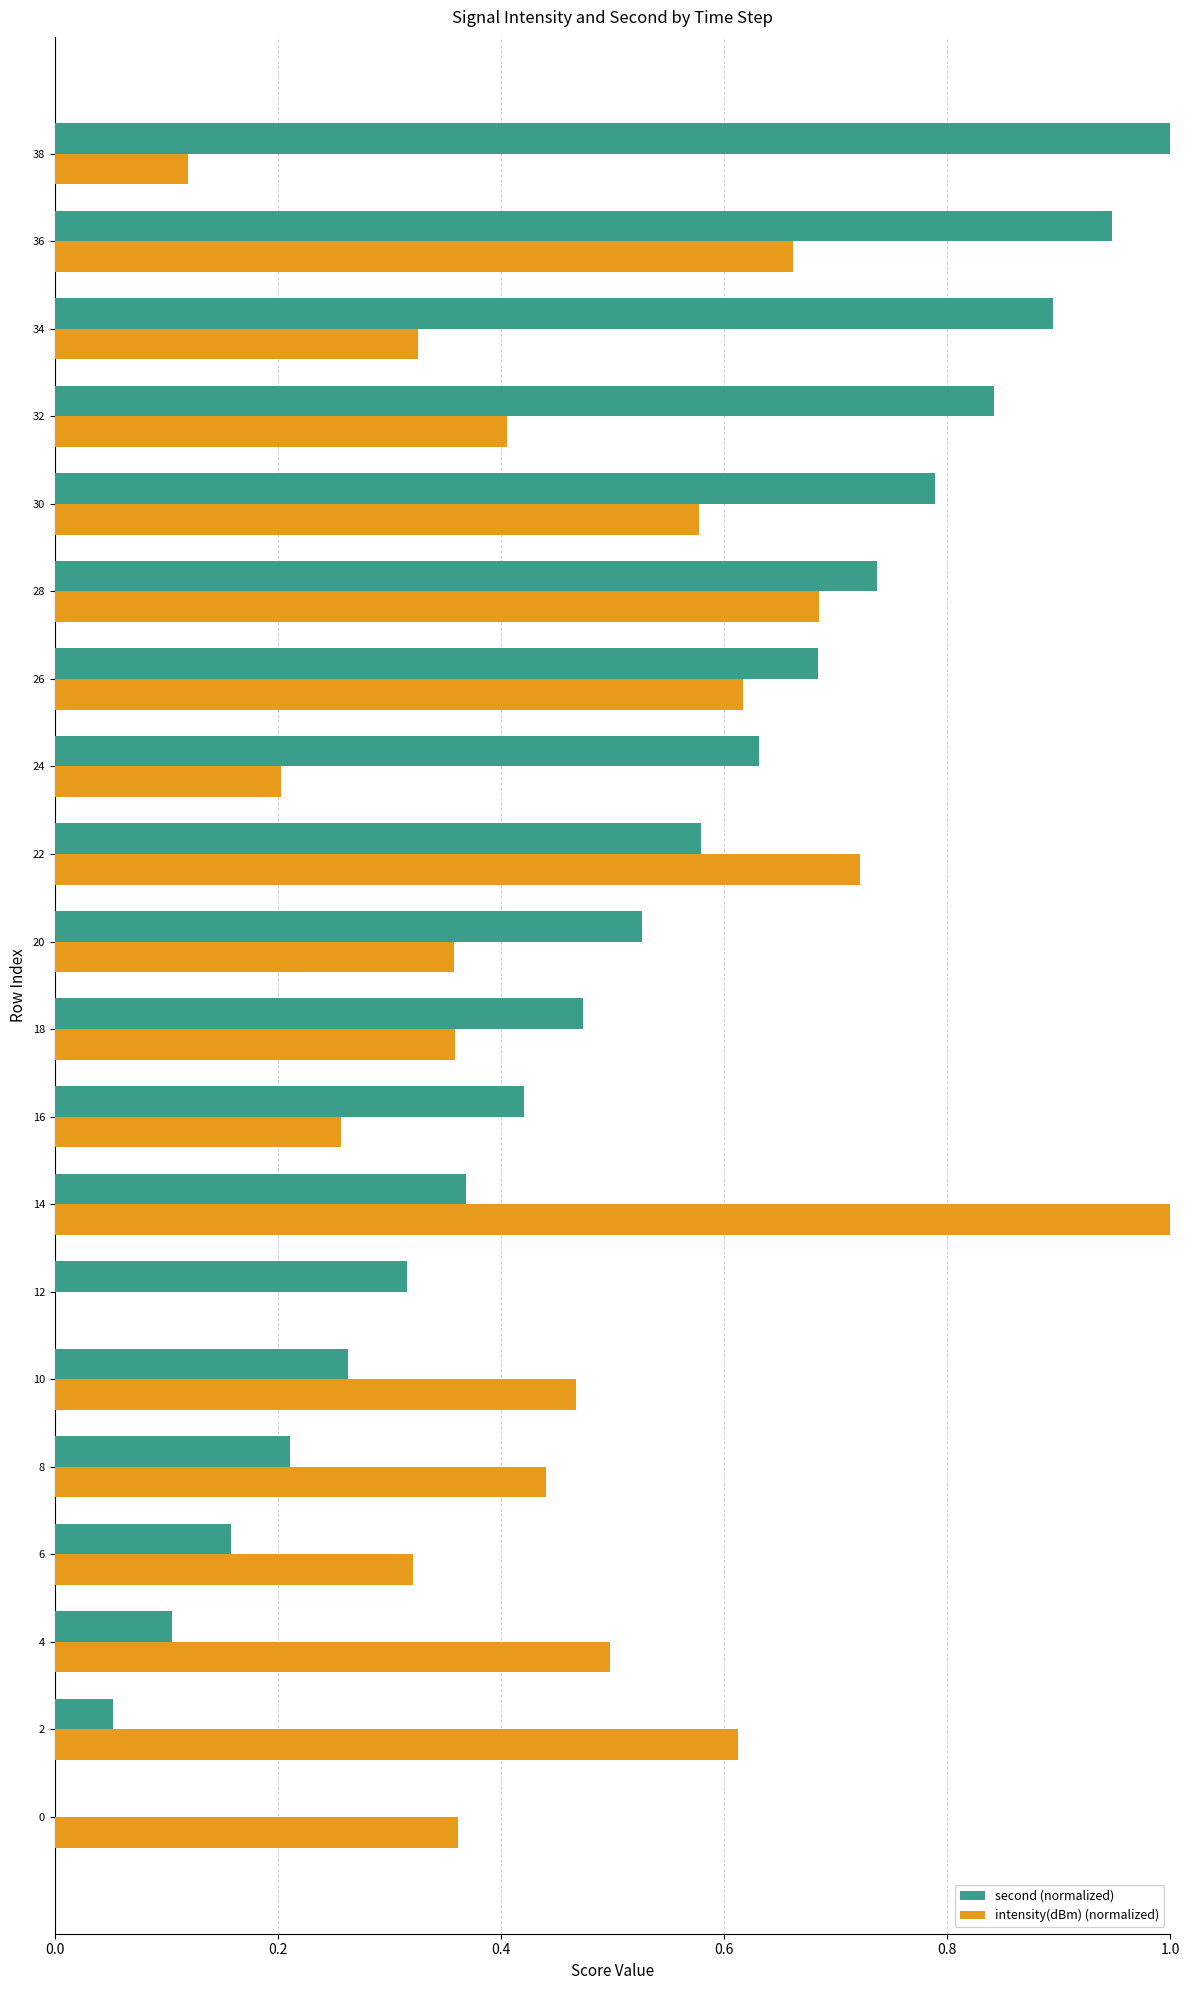

Which series changed the most between 18 and 26?

intensity(dBm) (normalized)